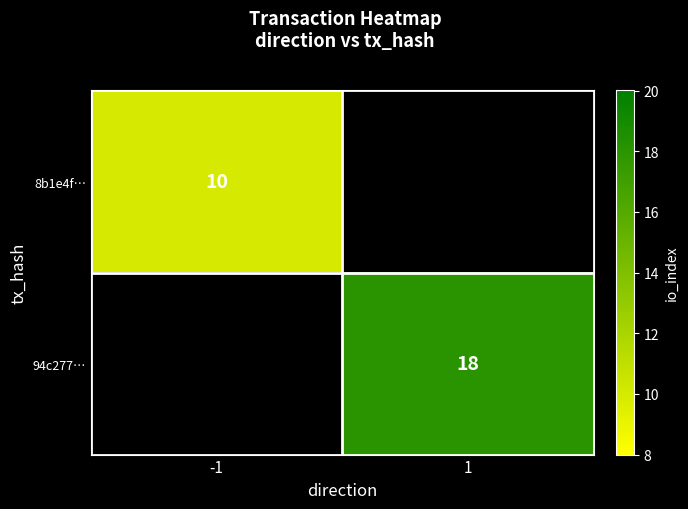

True or false: 94c277… has a value of 0 at 1.

True